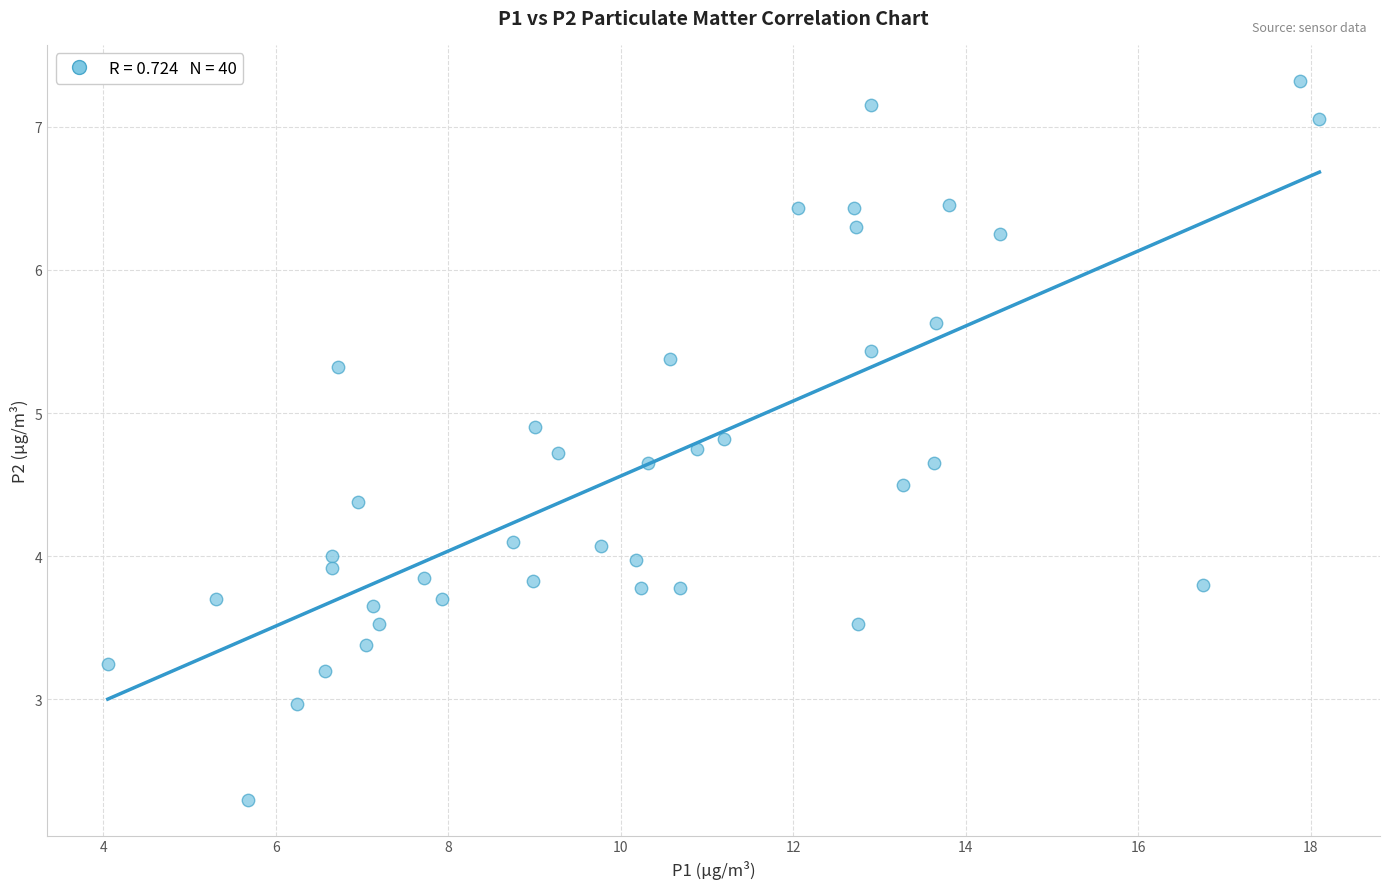

What is the range of Y values (max minus min)?

5.0